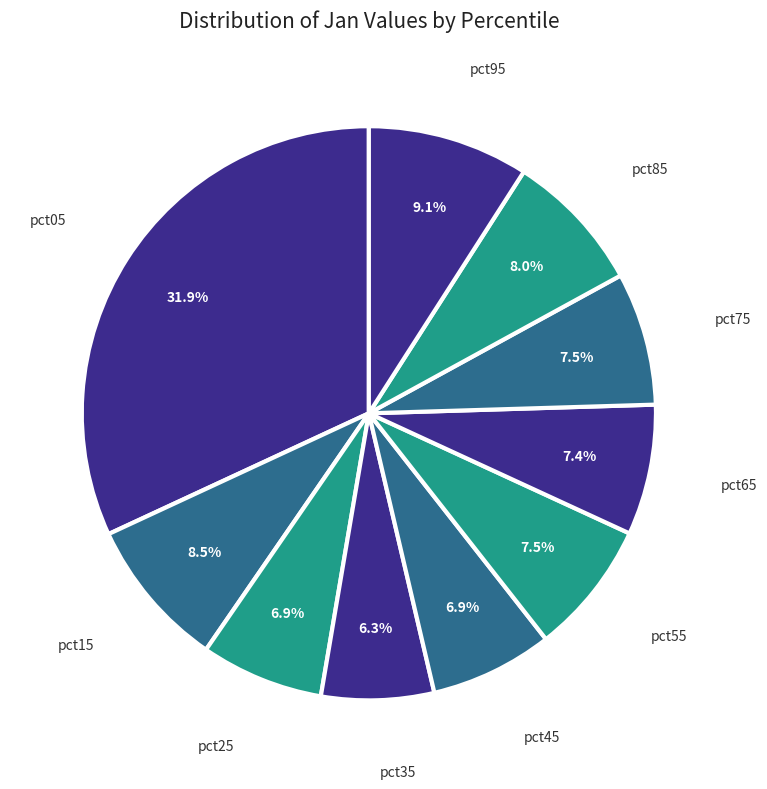

How many slices are in this pie chart?

10